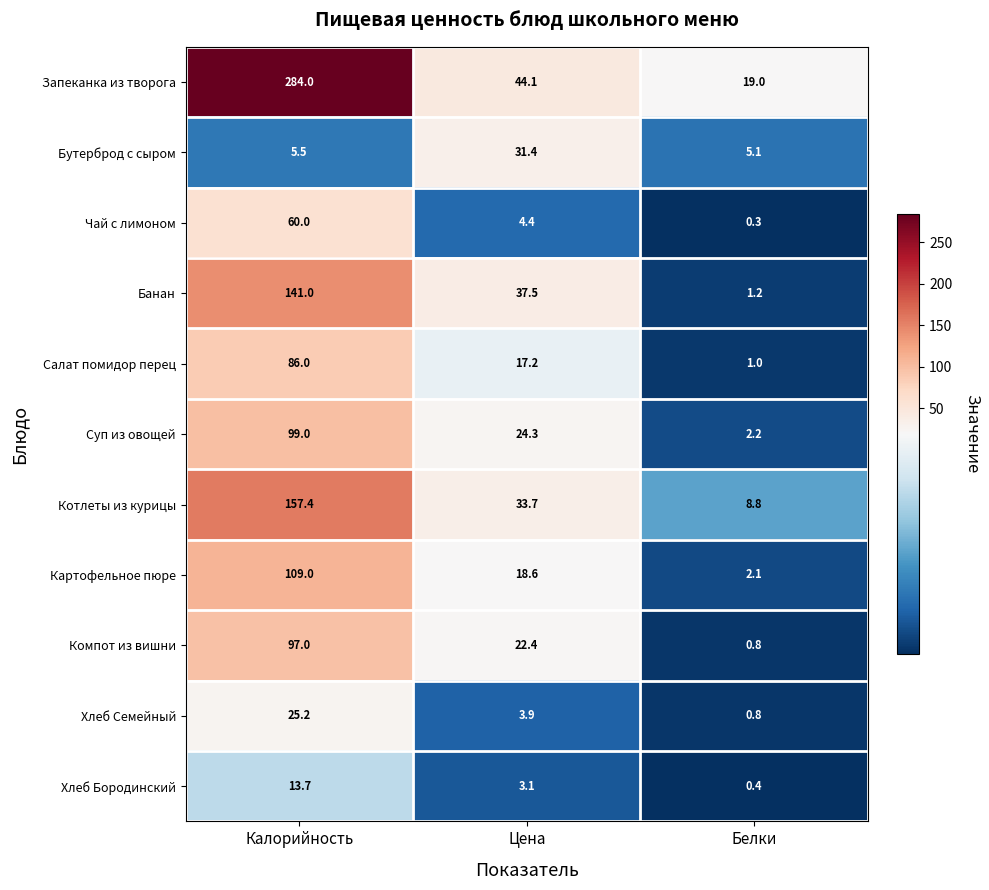

At which category is the sum across all series the highest?

Калорийность